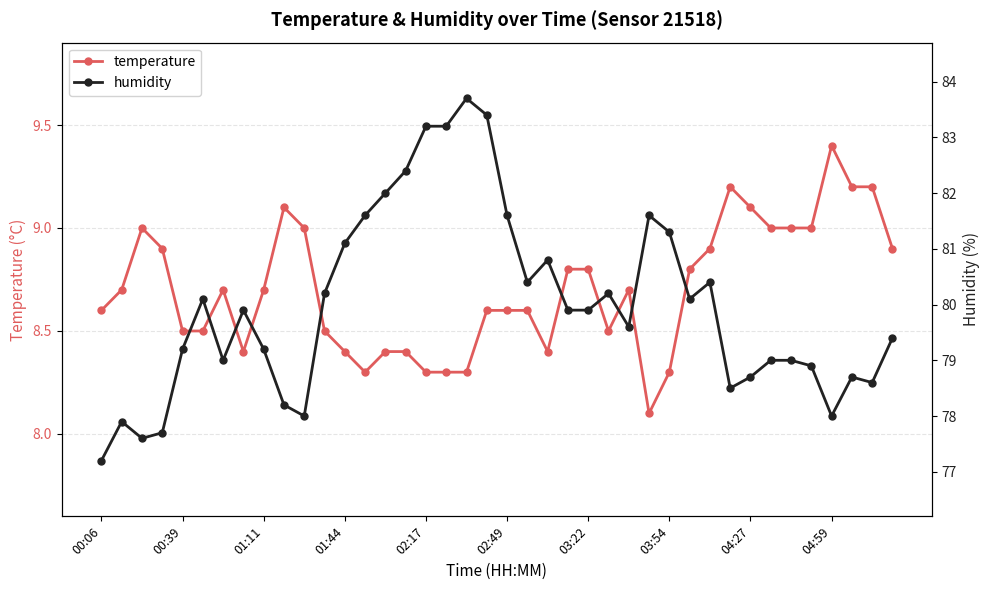

True or false: temperature and humidity intersect in this chart.

False